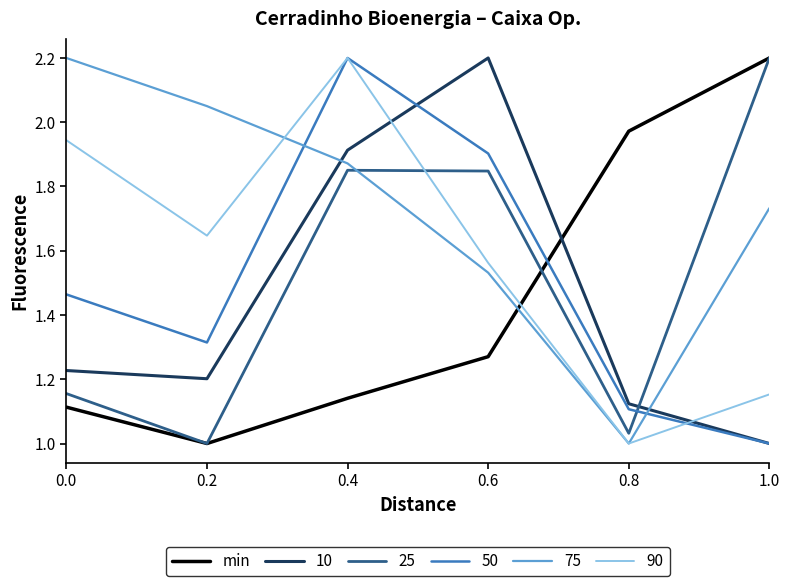

Is this an area chart (filled region under the line)?

No